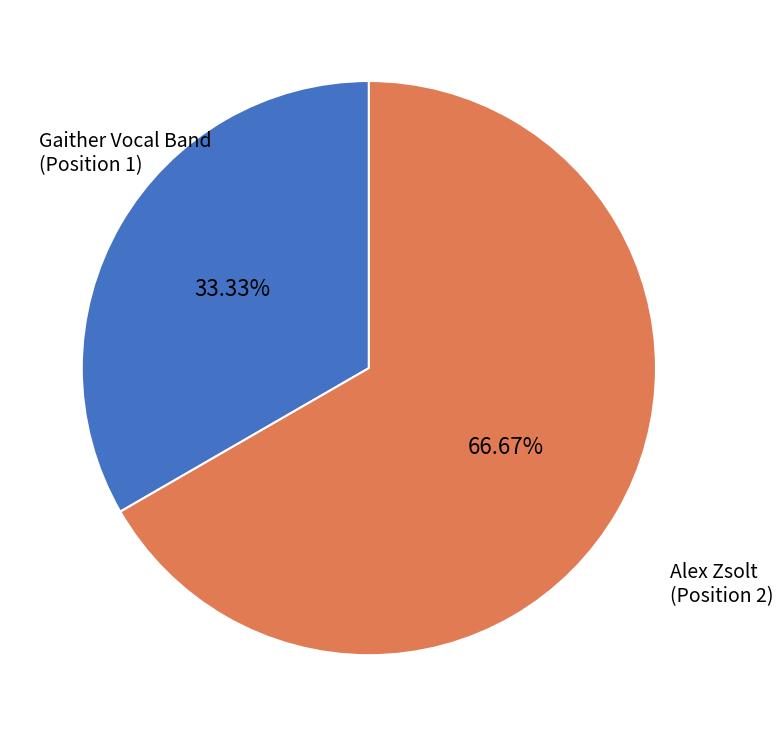

Which category accounts for the majority?

Alex Zsolt (Position 2)